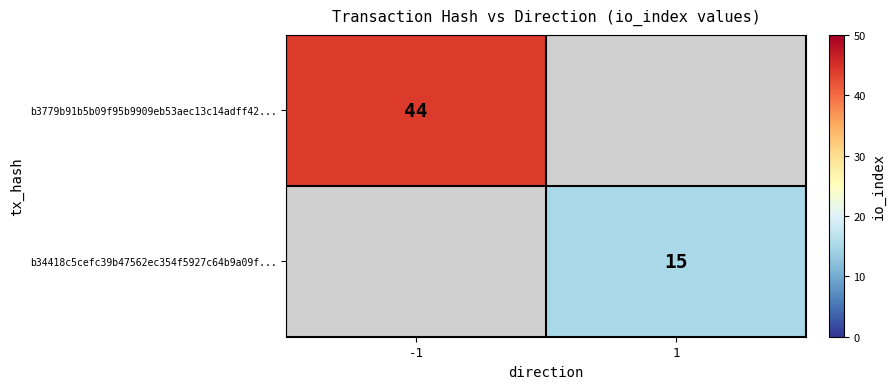

True or false: b3779b91b5b09f95b9909eb53aec13c14adff42... has a value of 44 at -1.

True